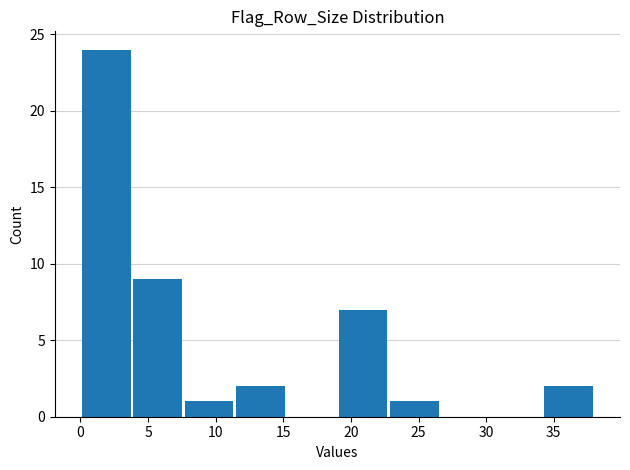

Reading left to right, list every bar in this chart as the range it spans on the x-axis followed by its height. Neither the bar edges nor the heights are printed on the chart, so give them approximately, as read against the axes.

0.0 to 3.8: 24
3.8 to 7.6: 9
7.6 to 11.4: 1
11.4 to 15.2: 2
15.2 to 19.0: 0
19.0 to 22.8: 7
22.8 to 26.6: 1
26.6 to 30.4: 0
30.4 to 34.2: 0
34.2 to 38.0: 2